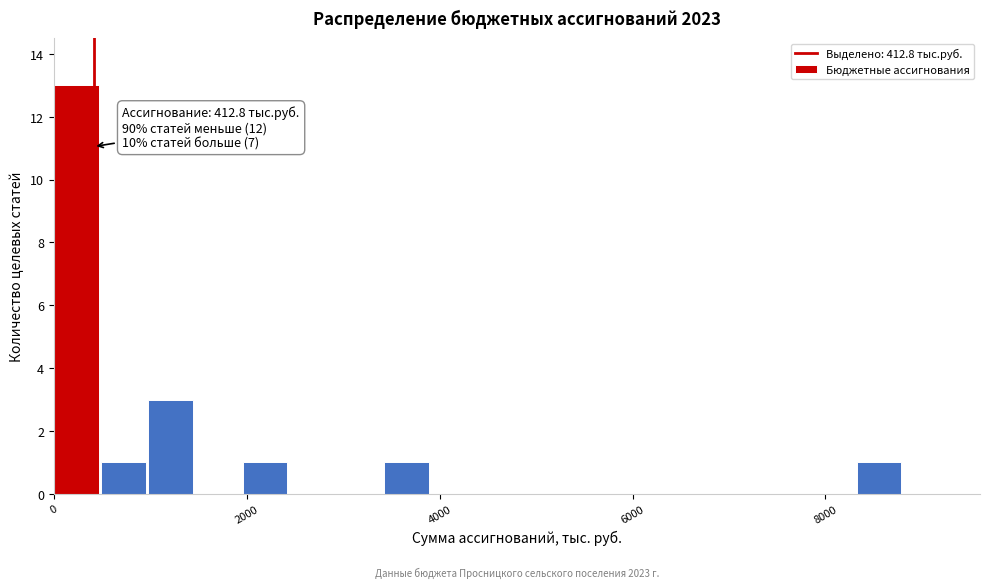

Read against the x-axis, roughly where is the centre of the tallest bar?

200